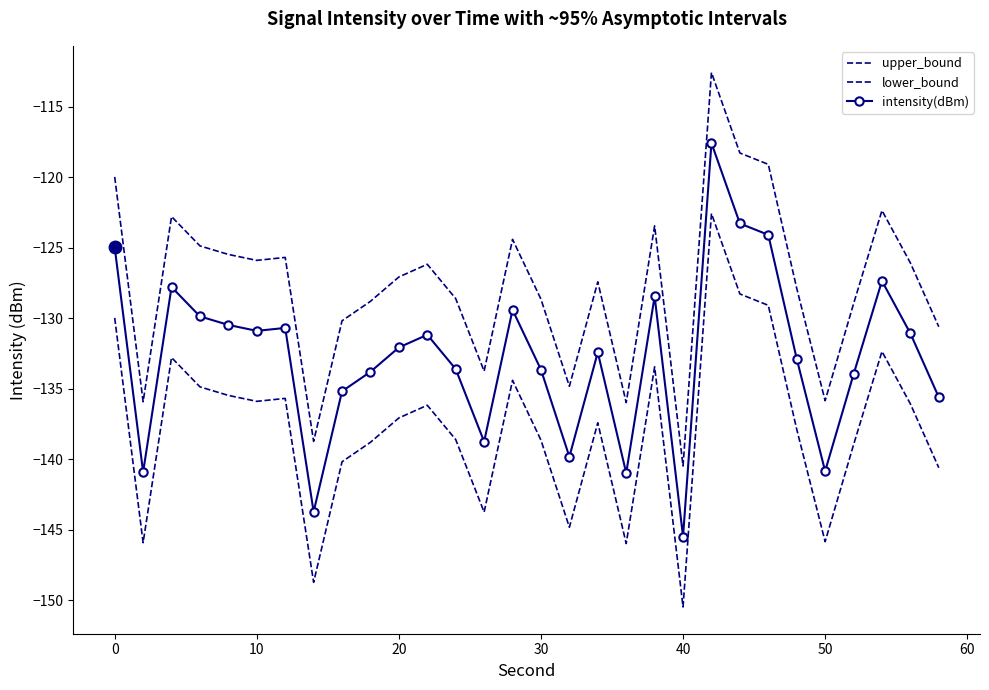

Rank the series by their maximum value, from highest to lowest.

upper_bound, intensity(dBm), lower_bound